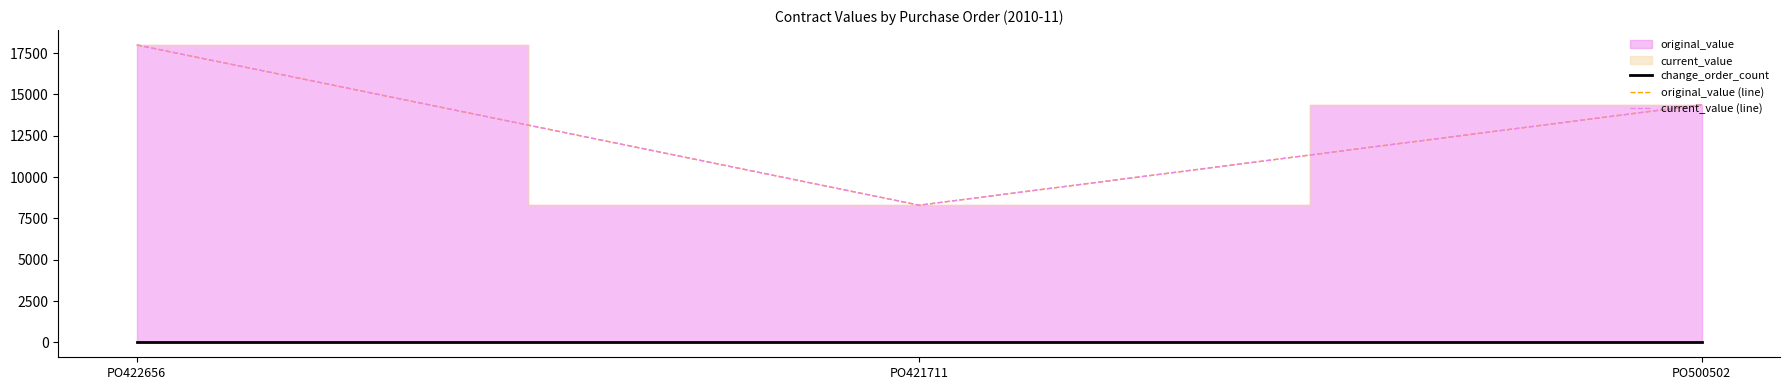

What position from the right is PO422656?

3